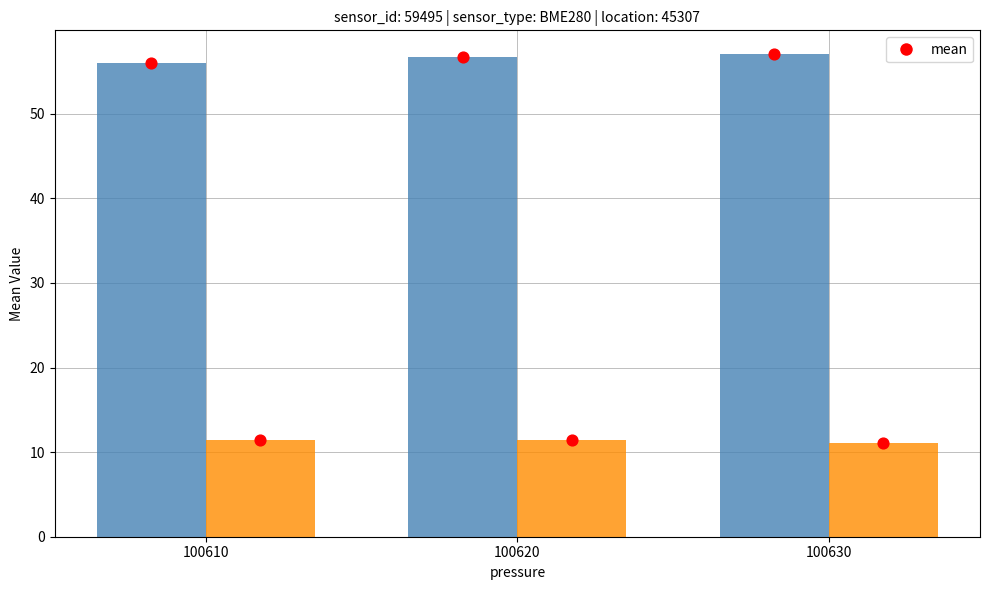

What is the total value across all series at 100630?

125.2